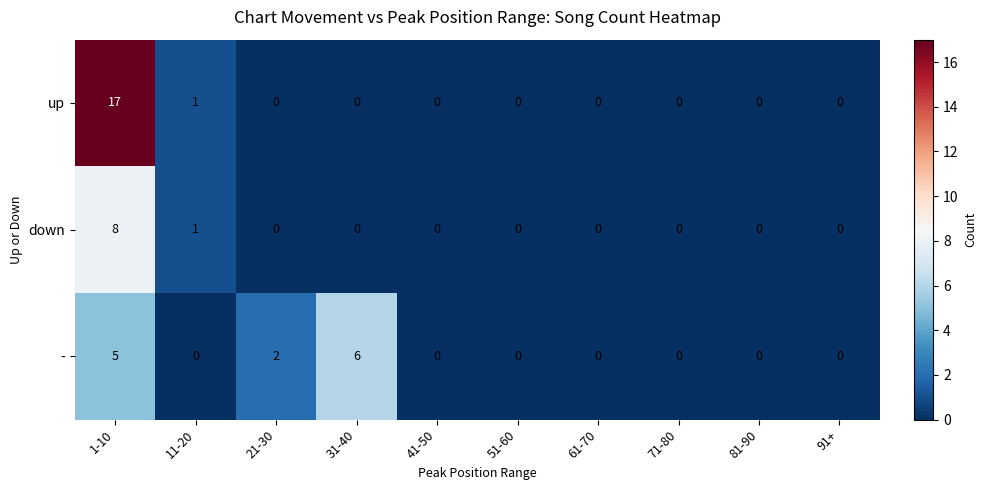

What is the difference between the maximum and minimum values in the up series?

17